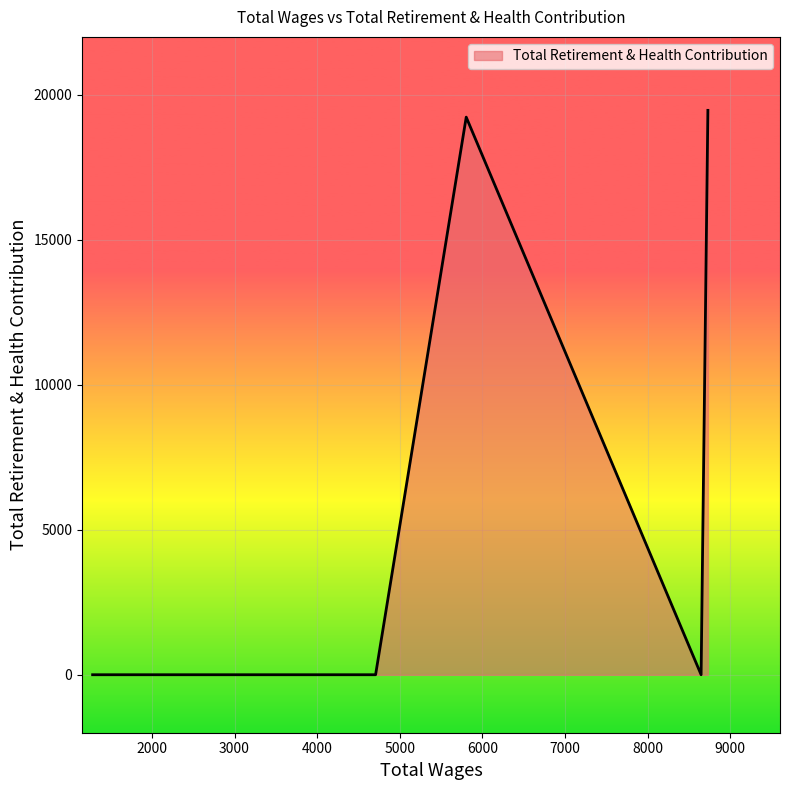

What is the average value?

6450